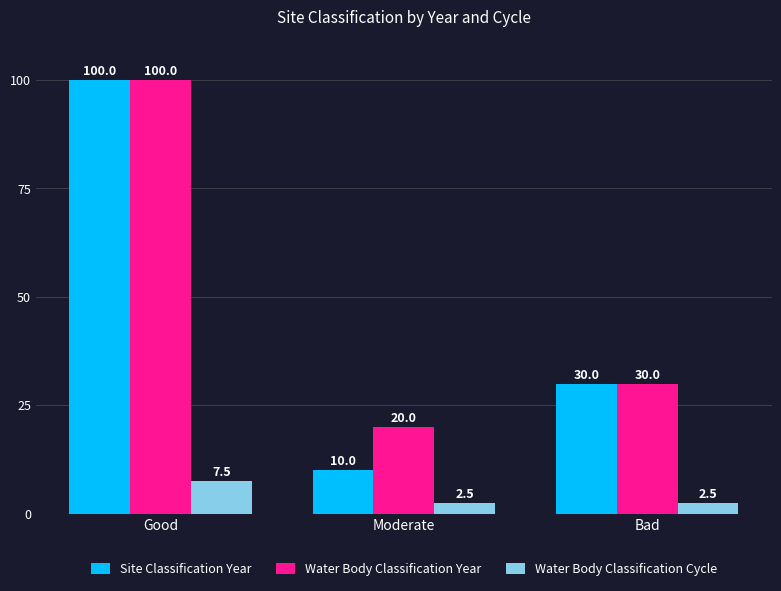

What is the label of the 2nd bar from the right?

Moderate